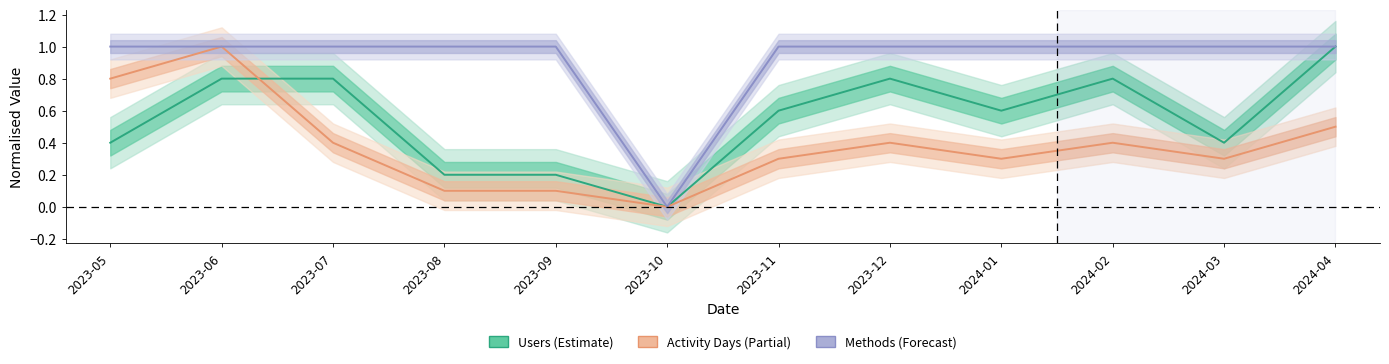

How many lines are shown in the chart?

3